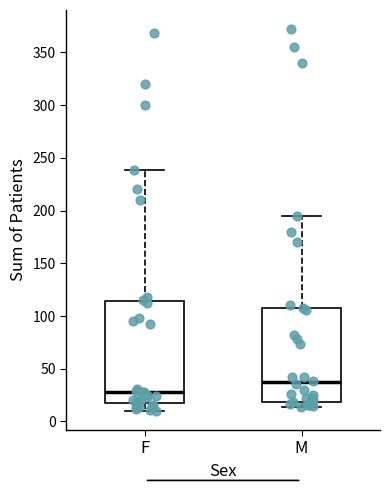

Where is the upper edge of the box for M on the y-axis? The values are not printed on the chart, so give them approximately, as read against the axis.

110